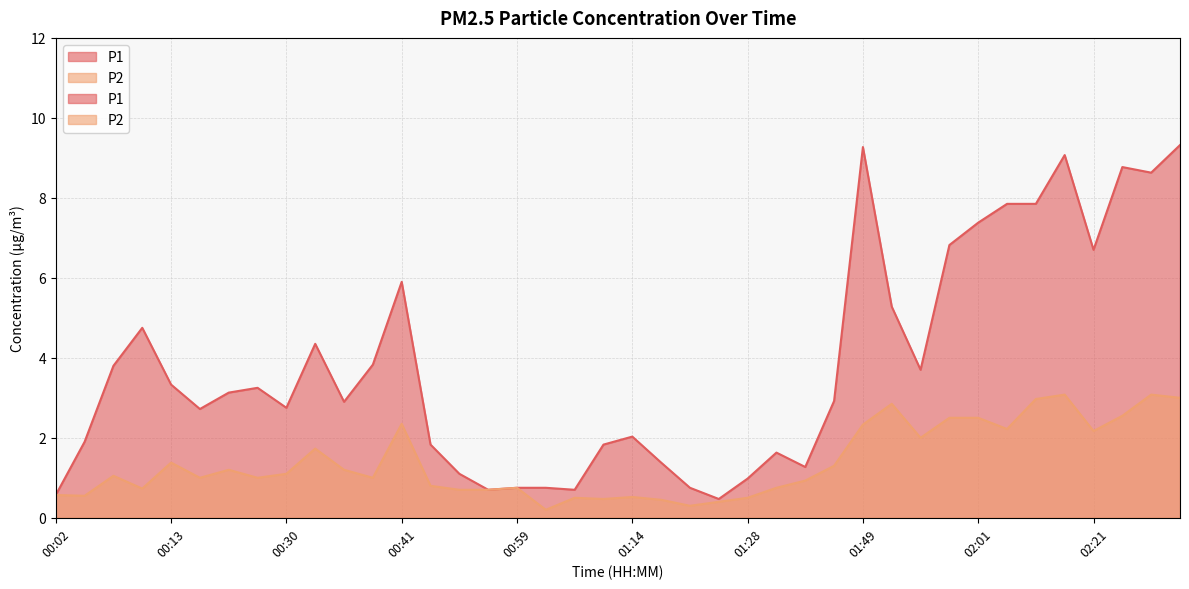

At how many categories does at least one series exceed 7?

8